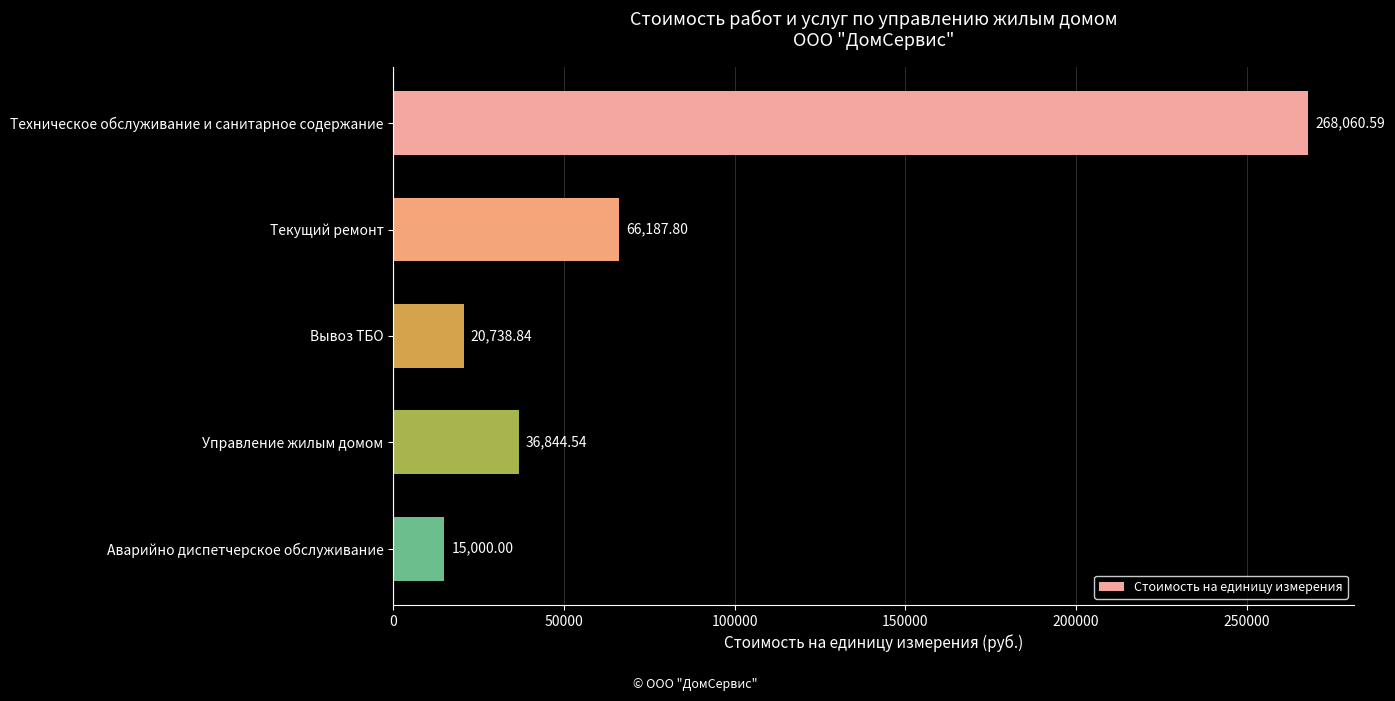

What is the label of the 4th bar from the top?

Управление жилым домом